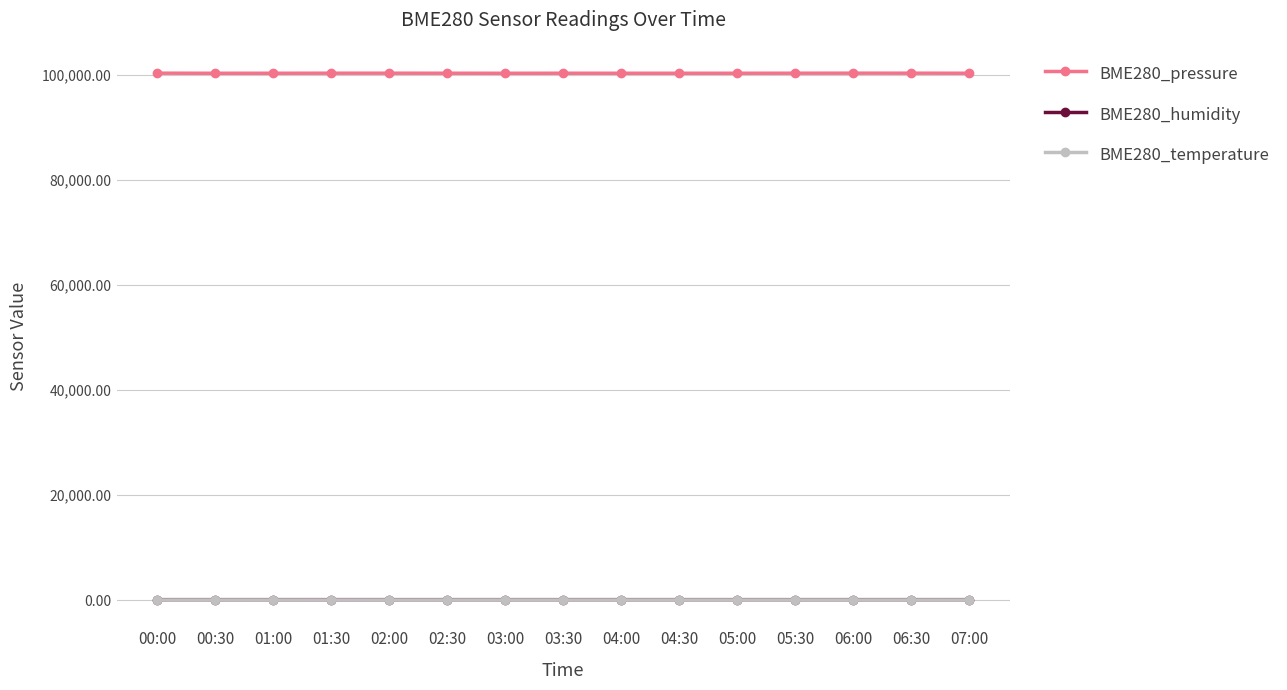

What is the total value across all series at 03:30?

100353.2